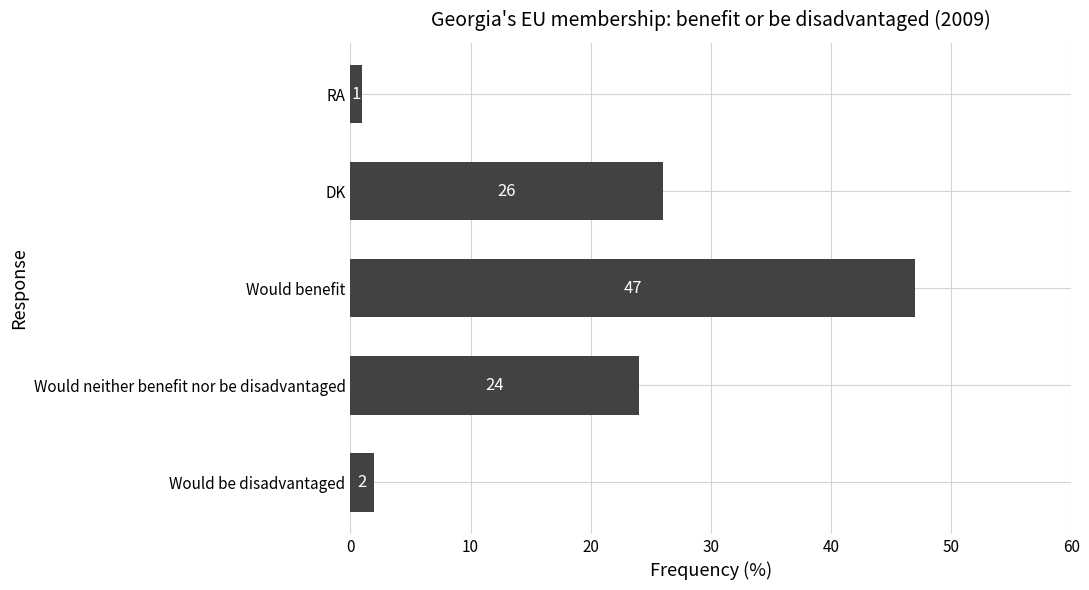

How many data points does each series have?

5